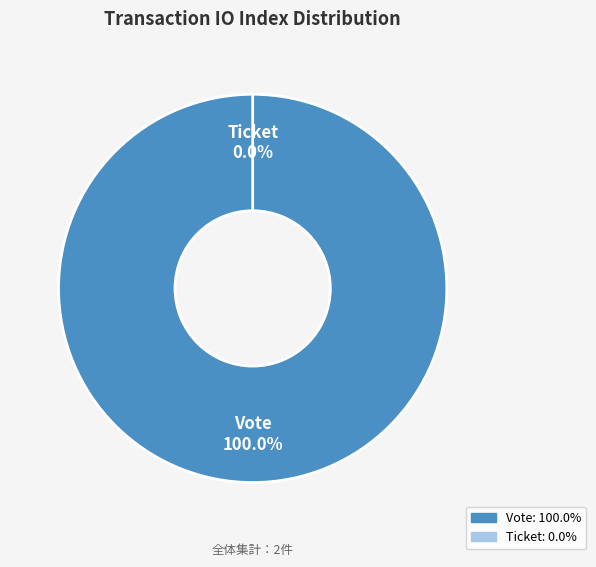

The Ticket slice represents 1% of the pie. True or false?

False